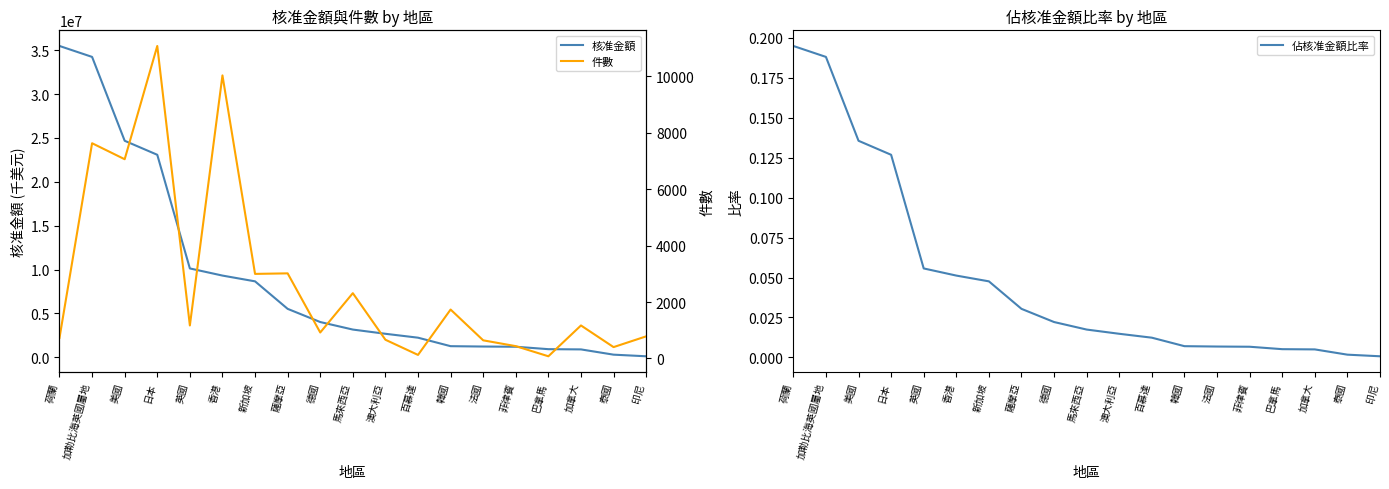

In 件數, how many points are higher than both neighbors (excluding endpoints)?

7